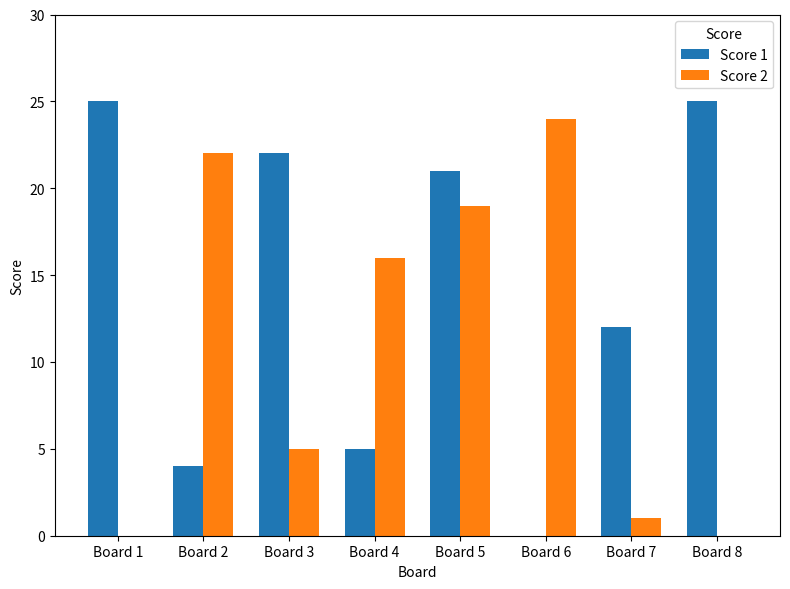

What is the sum of all Score 2 values?

87